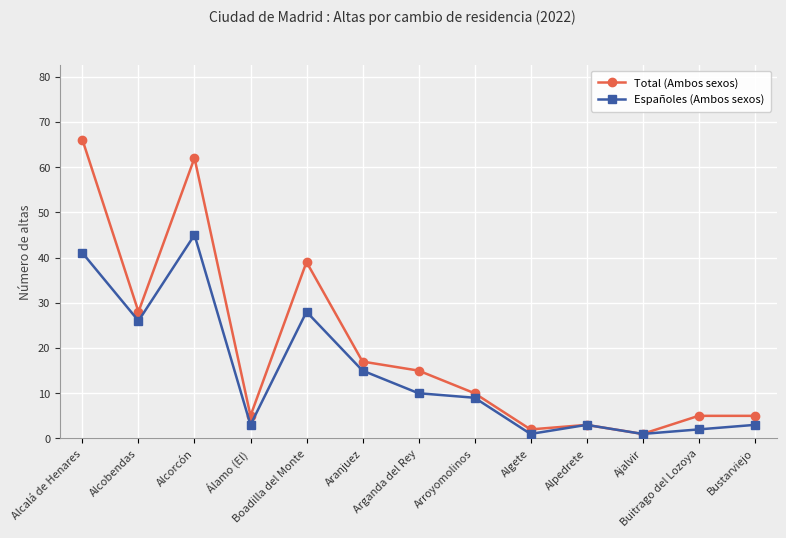

What position from the right is Bustarviejo?

1